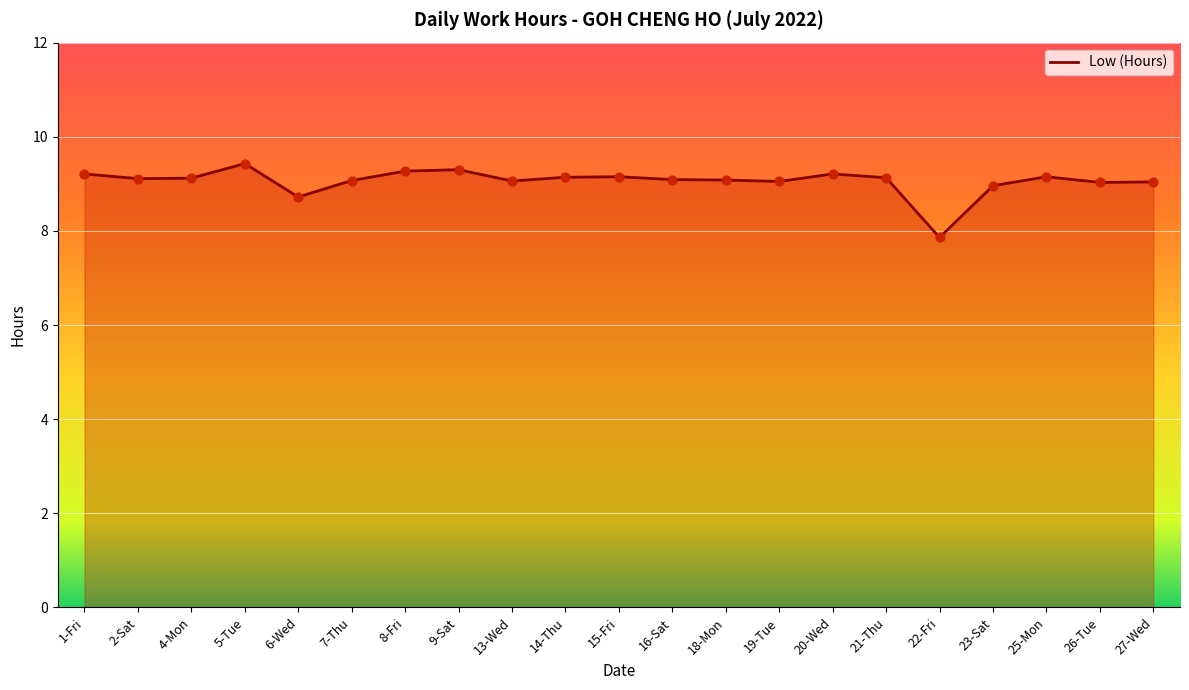

What is the ratio of the value at 25-Mon to the value at 2-Sat?

1.0